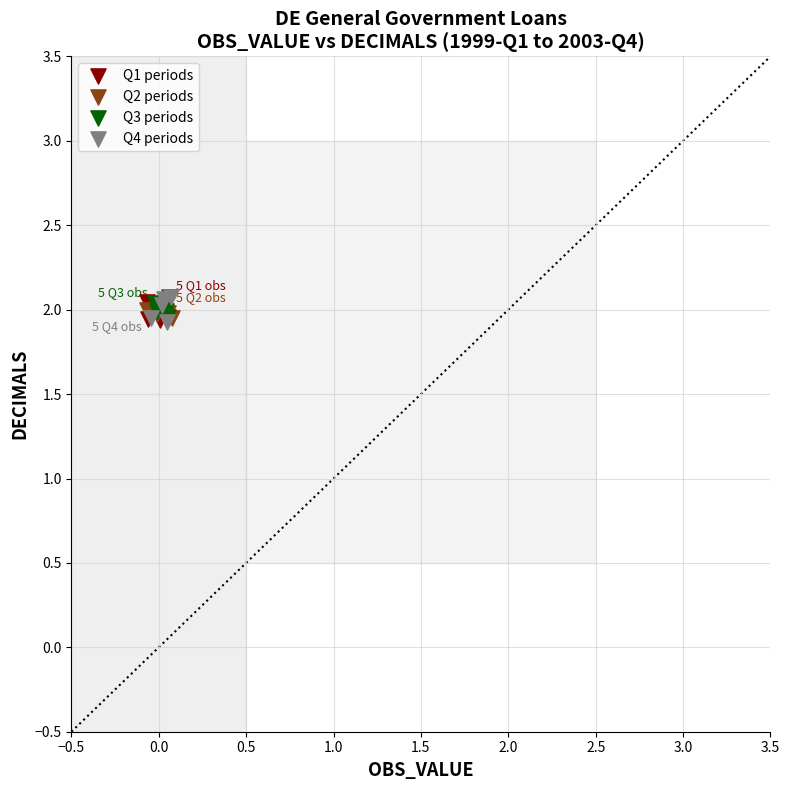

What are all the series names shown in the legend?

Q1 periods, Q2 periods, Q3 periods, Q4 periods